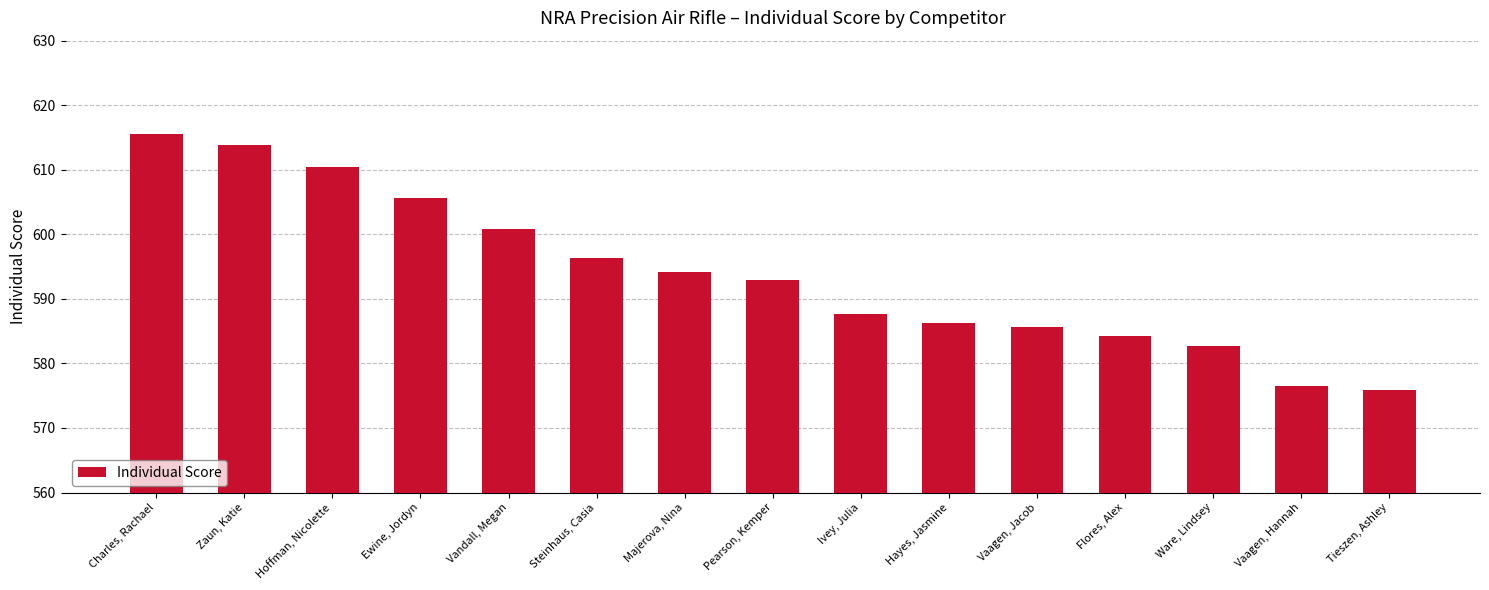

Reading left to right, what are all the values shown in this chart?

615.5	613.8	610.5	605.7	600.9	596.4	594.1	593.0	587.6	586.2	585.6	584.2	582.7	576.5	575.9